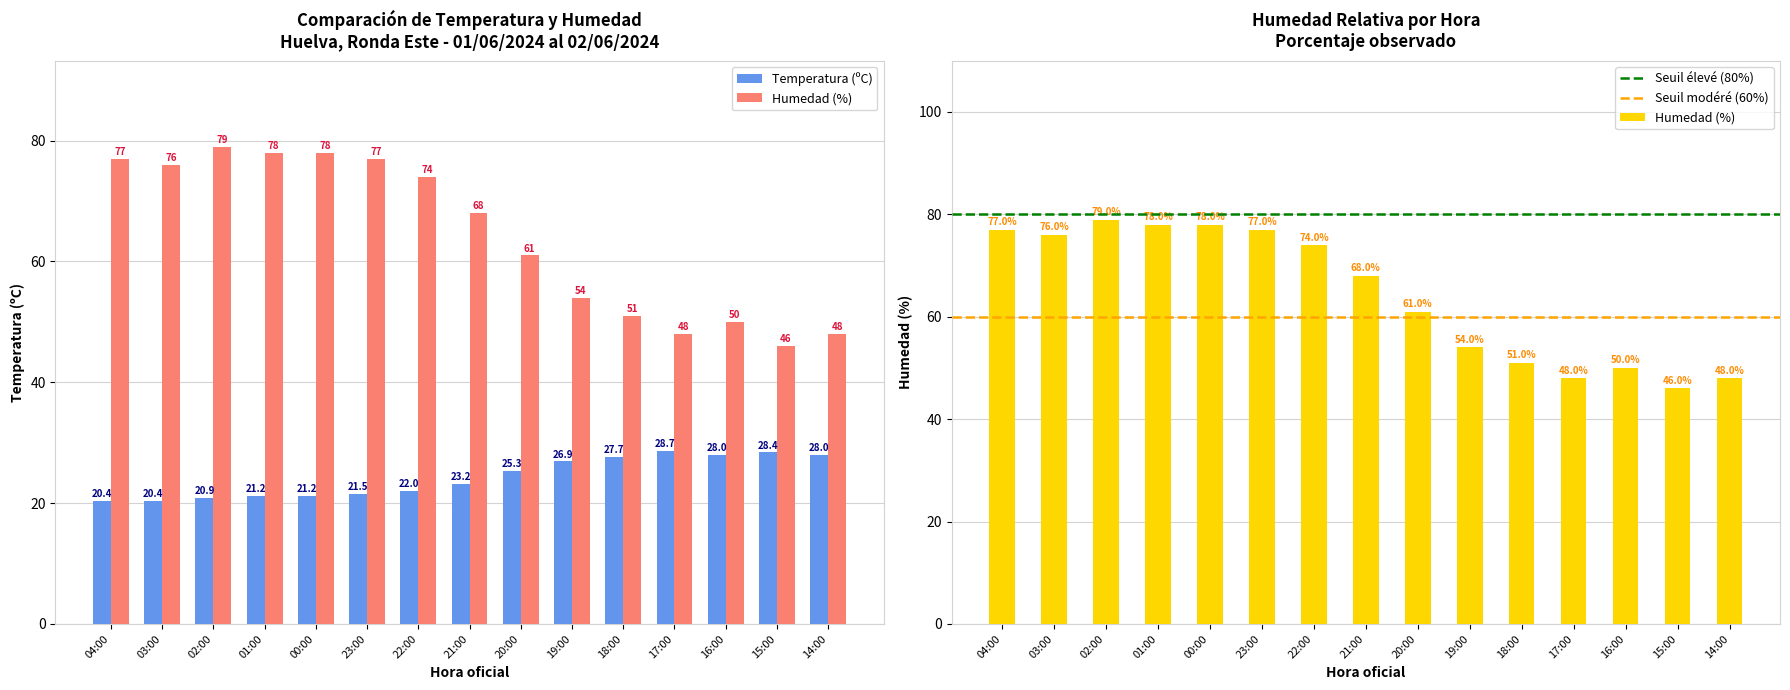

What is the sum of all Temperatura (ºC) values?

363.8